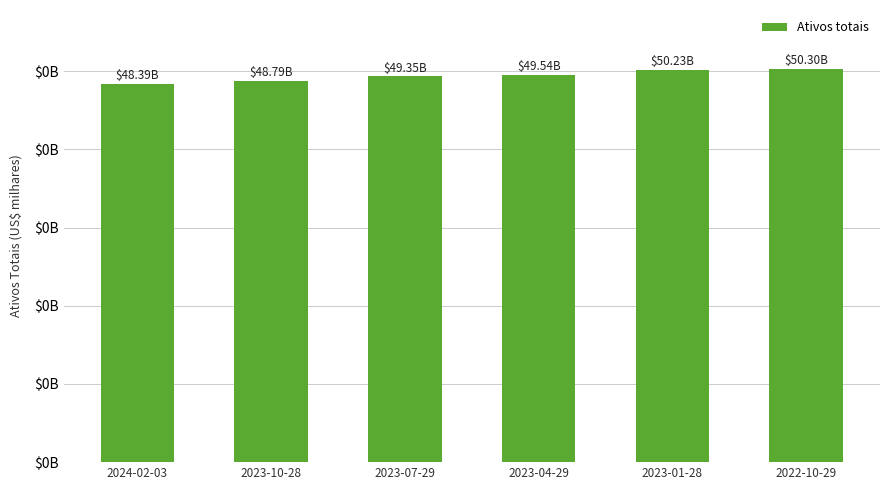

What is the average value?

49435215